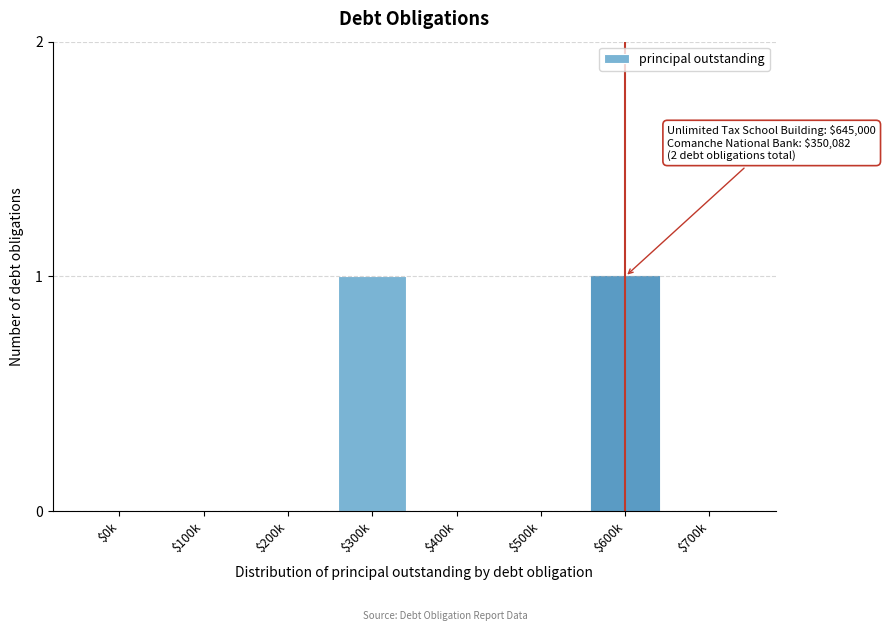

The chart shows a value of 0 at $0k. True or false?

True